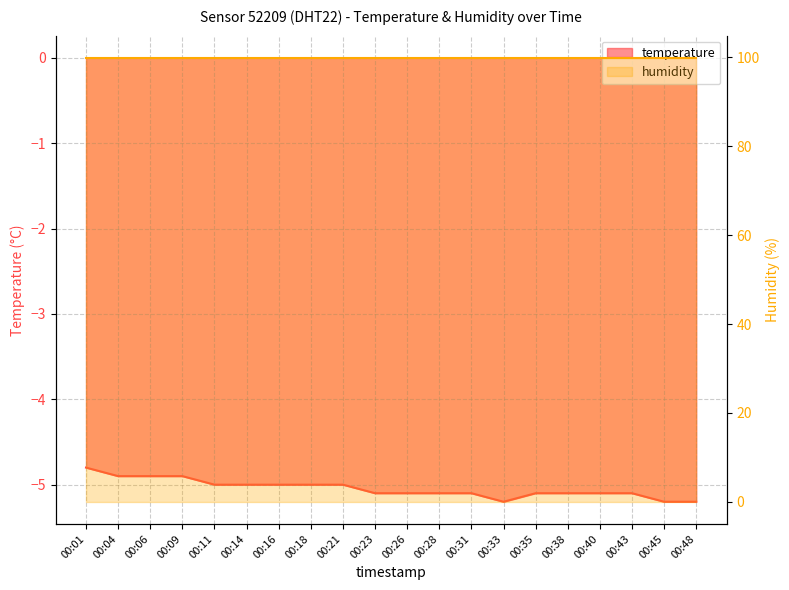

Reading left to right, what are all the values shown in this chart?

-4.8	-4.9	-4.9	-4.9	-5.0	-5.0	-5.0	-5.0	-5.0	-5.1	-5.1	-5.1	-5.1	-5.2	-5.1	-5.1	-5.1	-5.1	-5.2	-5.2